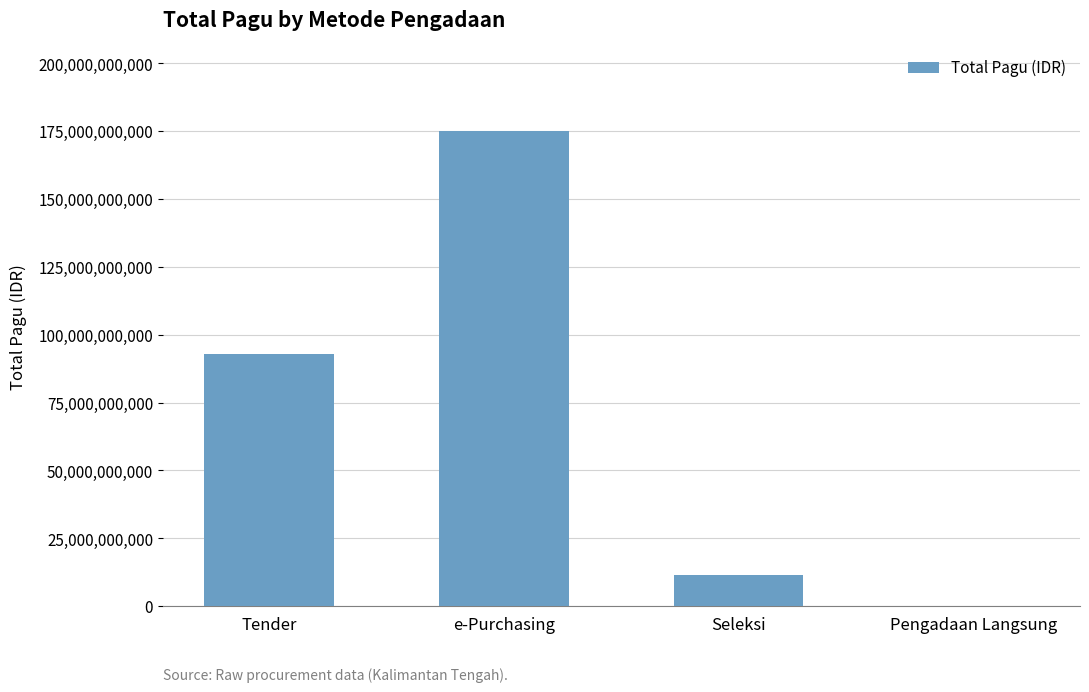

Reading left to right, transcribe all the data shown in this chart.

92901856200	174966100000	11307882150	19156000